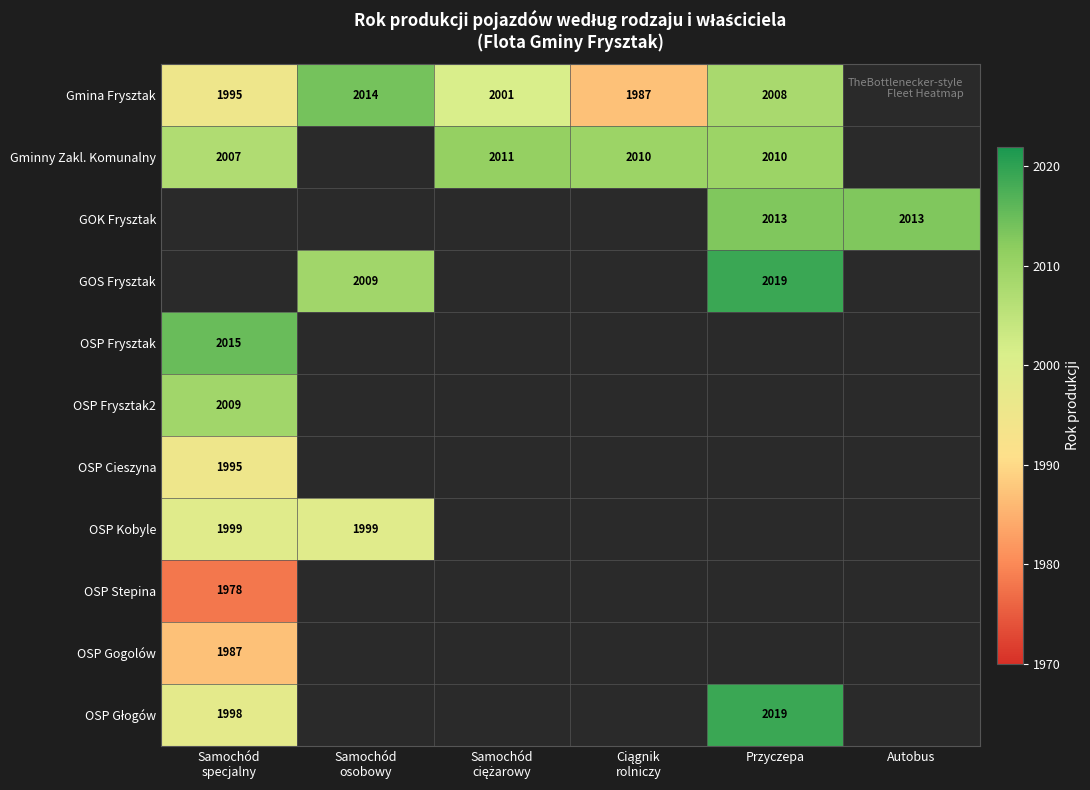

Between Samochód ciężarowy and Ciągnik rolniczy, which series saw the biggest shift?

Gmina Frysztak